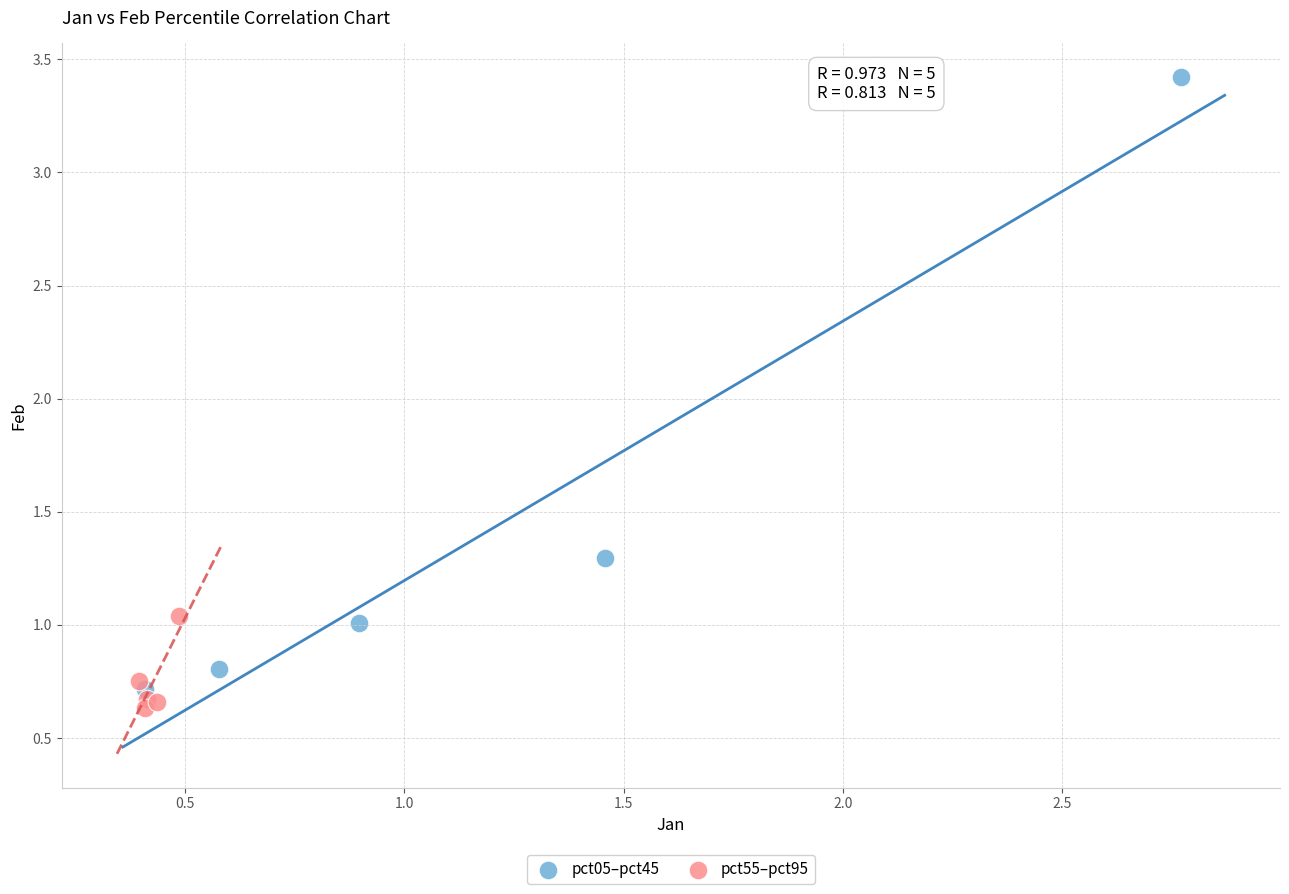

Which series reaches the maximum Y coordinate?

pct05–pct45